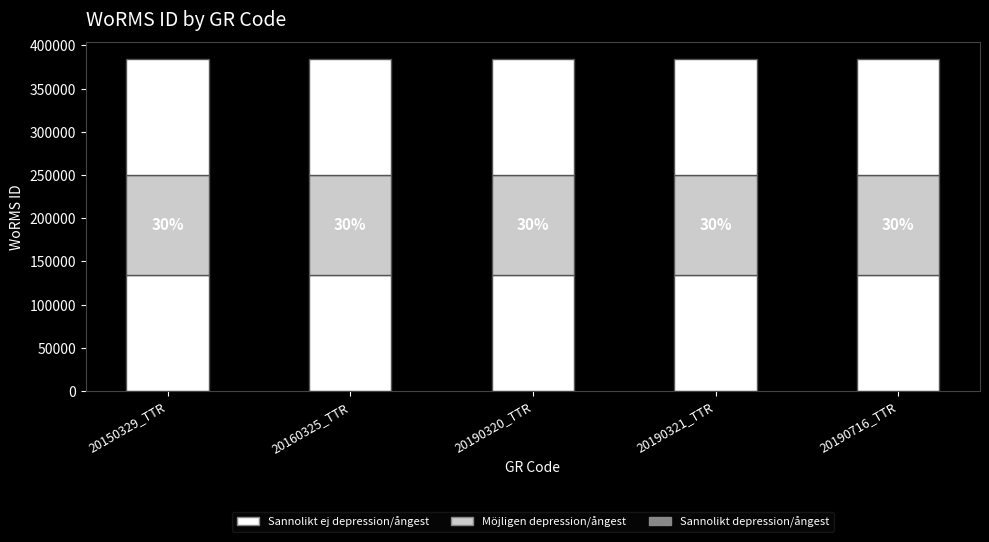

Are the bars horizontal?

No